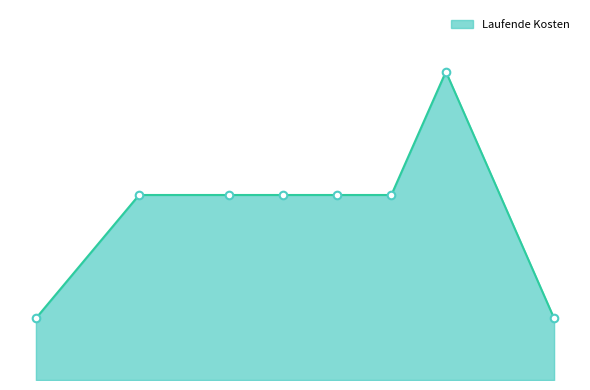

Does the chart have visible grid lines?

No